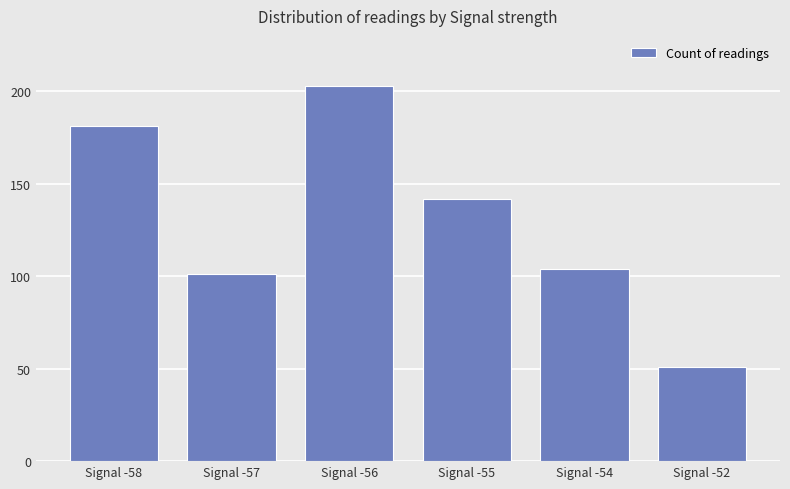

What is the approximate value at Signal -52, to the nearest 50?

50